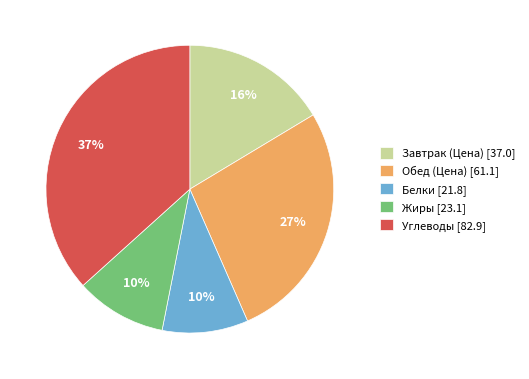

Between Углеводы [82.9] and Белки [21.8], which is larger?

Углеводы [82.9]